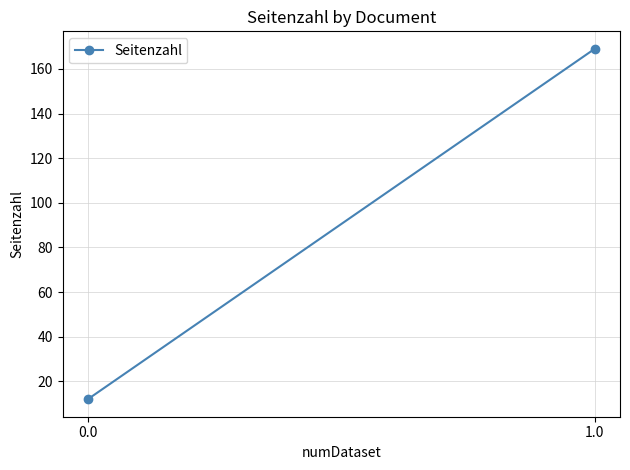

What is the average value?

90